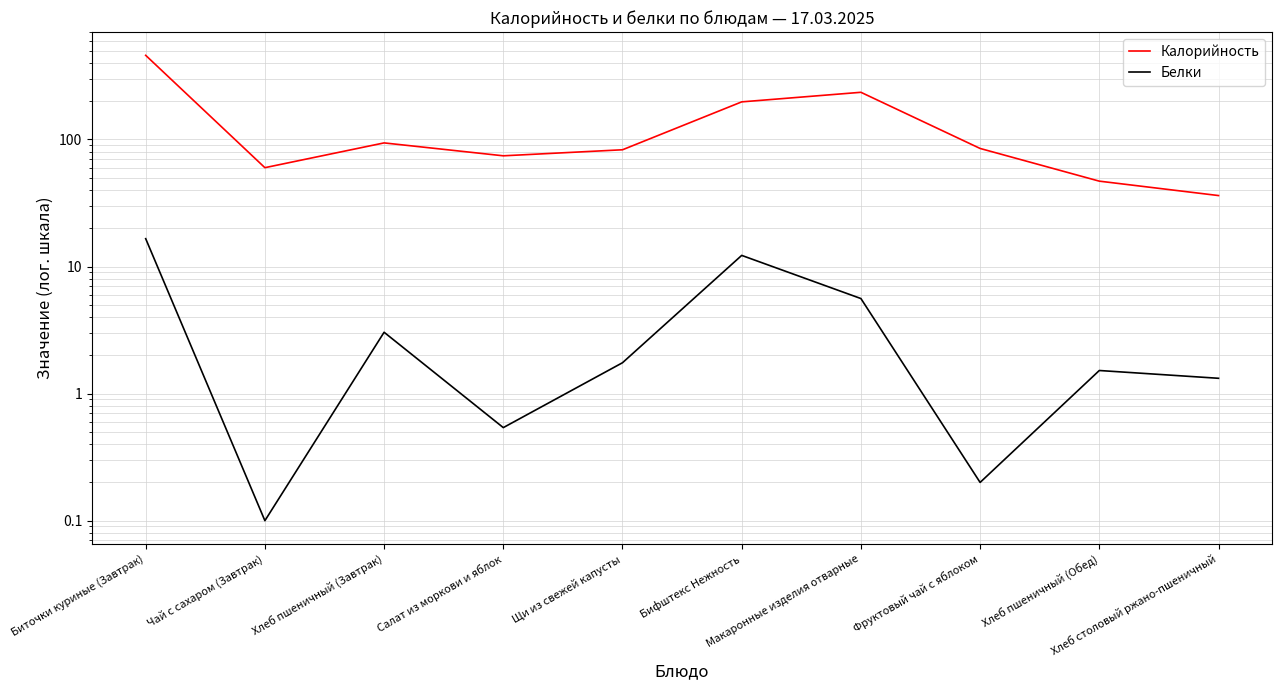

True or false: Калорийность and Белки cross at least once.

False